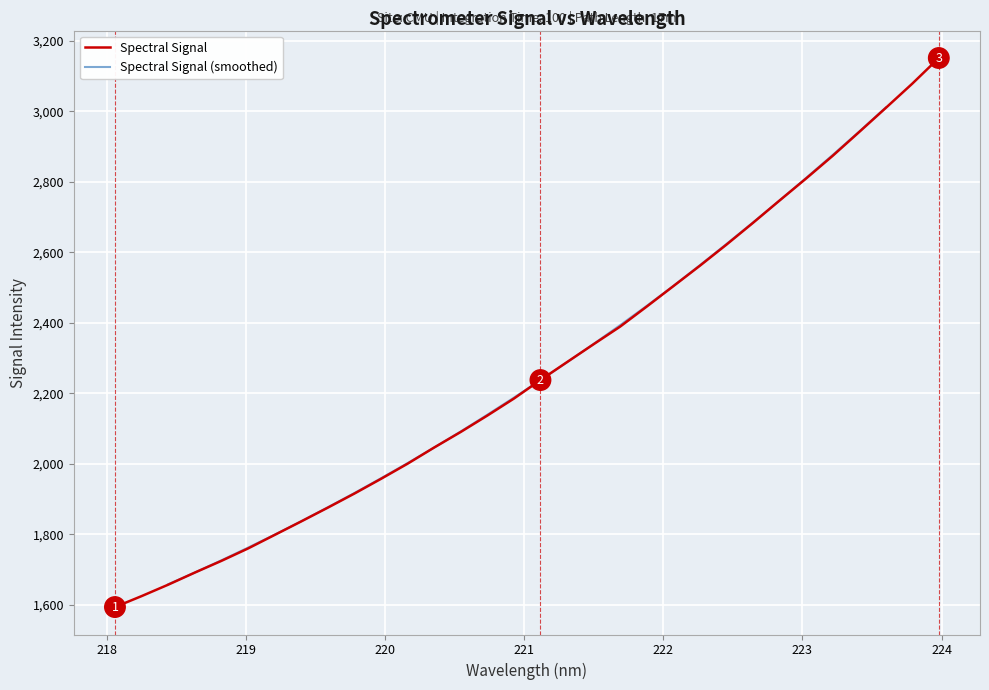

True or false: the data has more than 0 interior local peaks.

False